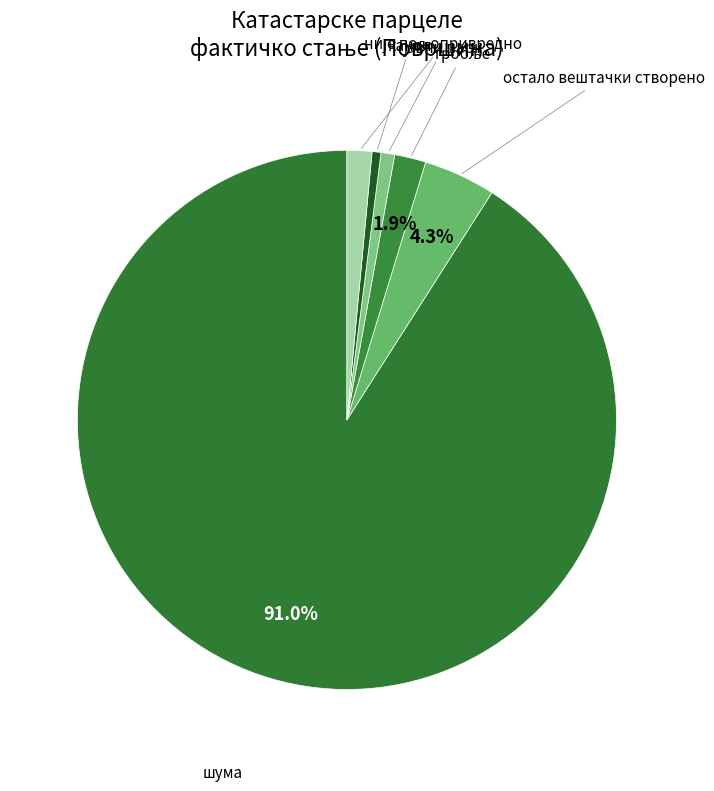

What is the largest slice in the pie chart?

шума